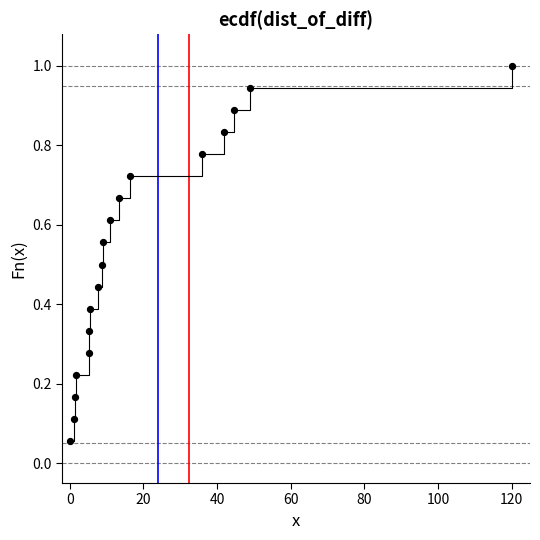

What is the range of X values (max minus min)?

120.0